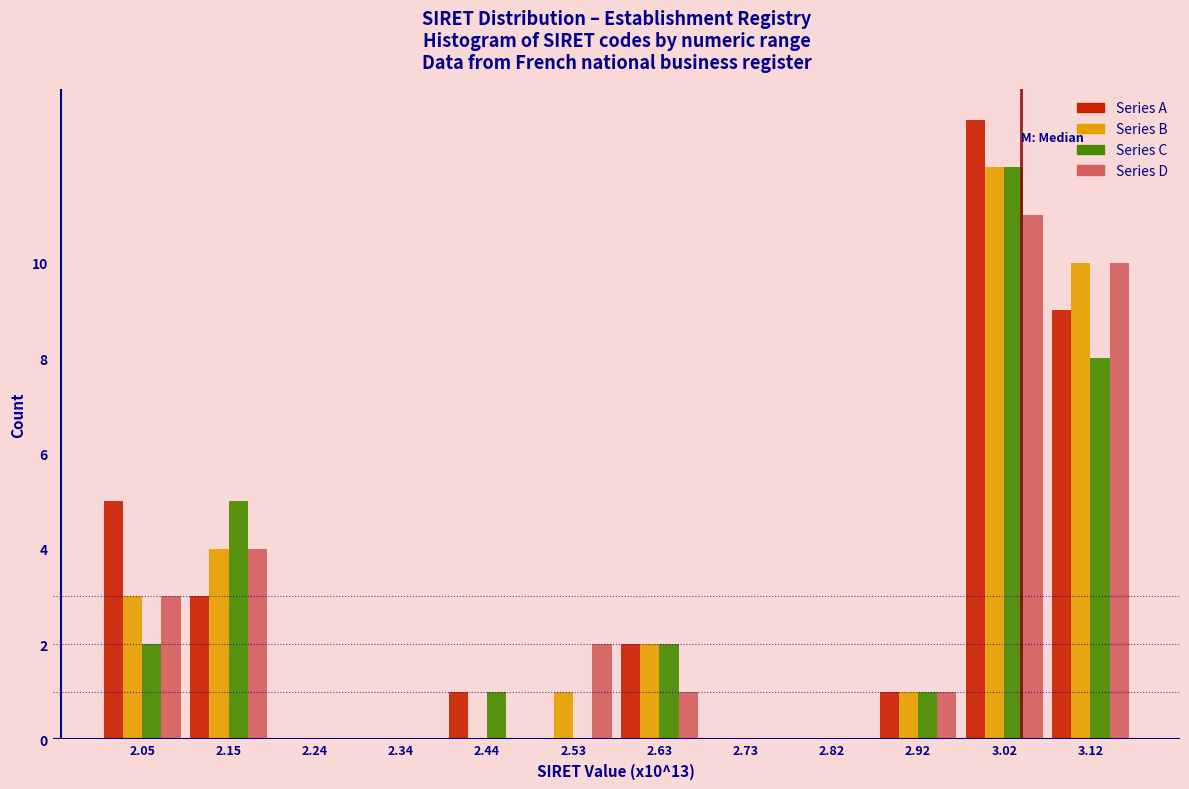

Which category has the highest value in the Series D series?

3.02